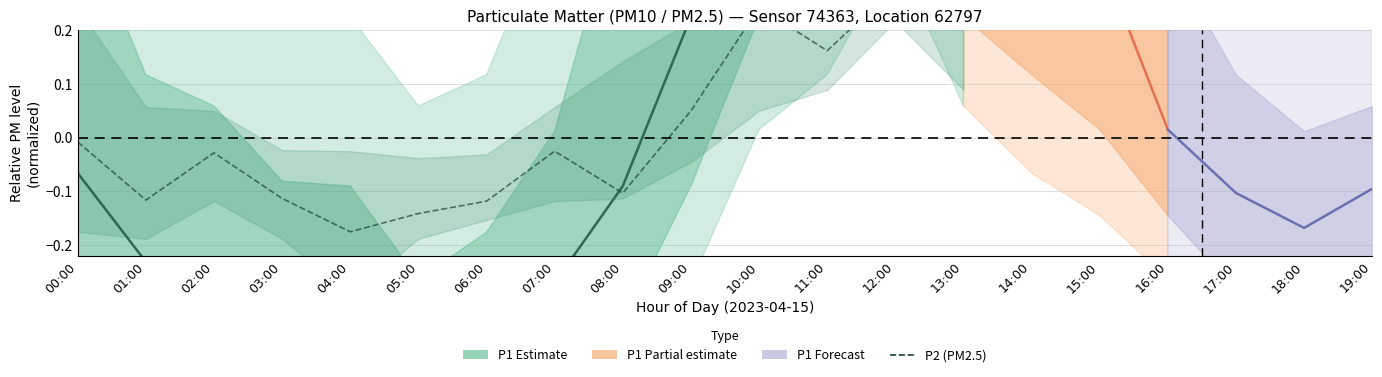

Between 00:00 and 10:00, which series saw the biggest shift?

P1 (PM10)